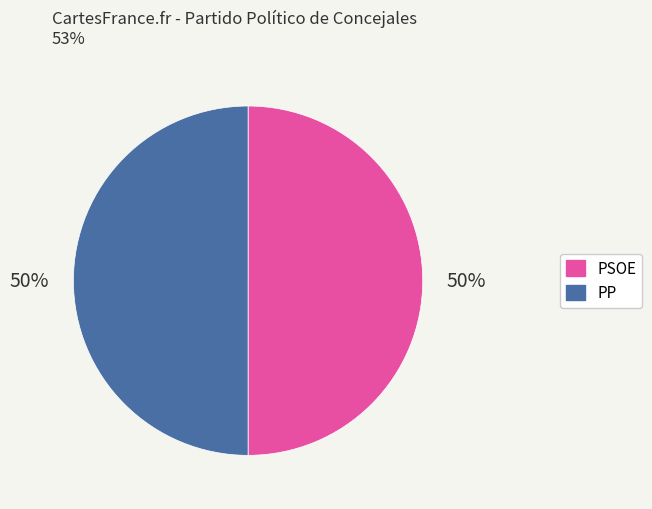

To the nearest percent, what is the average slice percentage?

50%